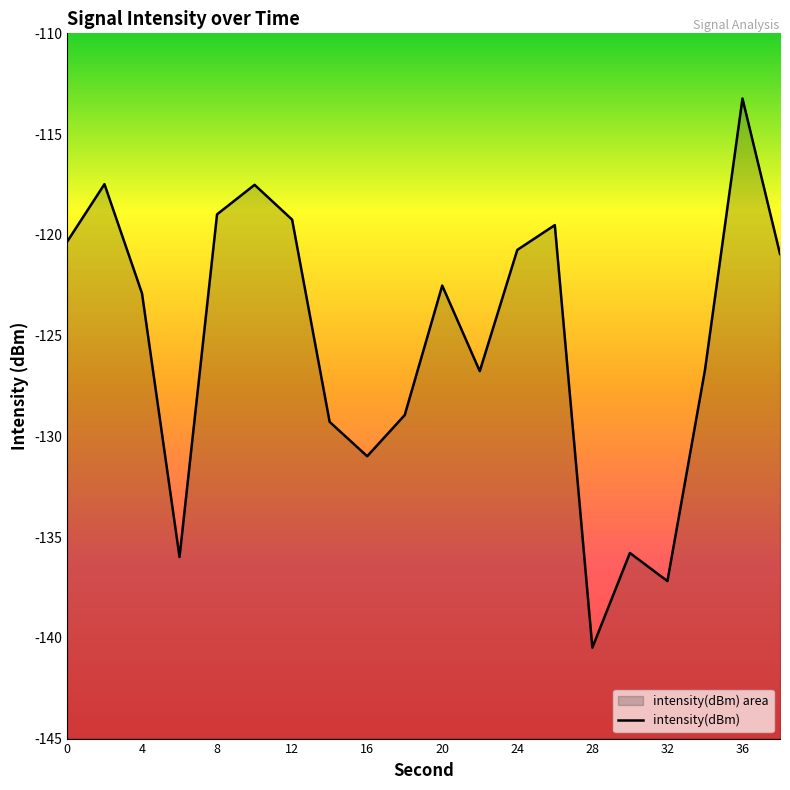

Rank the categories by value from lowest to highest.

28, 32, 6, 30, 16, 14, 18, 22, 34, 4, 20, 38, 24, 0, 26, 12, 8, 10, 2, 36